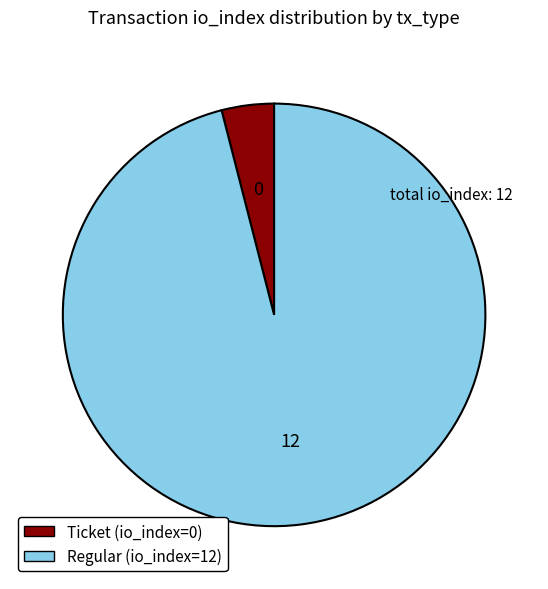

True or false: Ticket (io_index=0) accounts for 11% of the total.

False